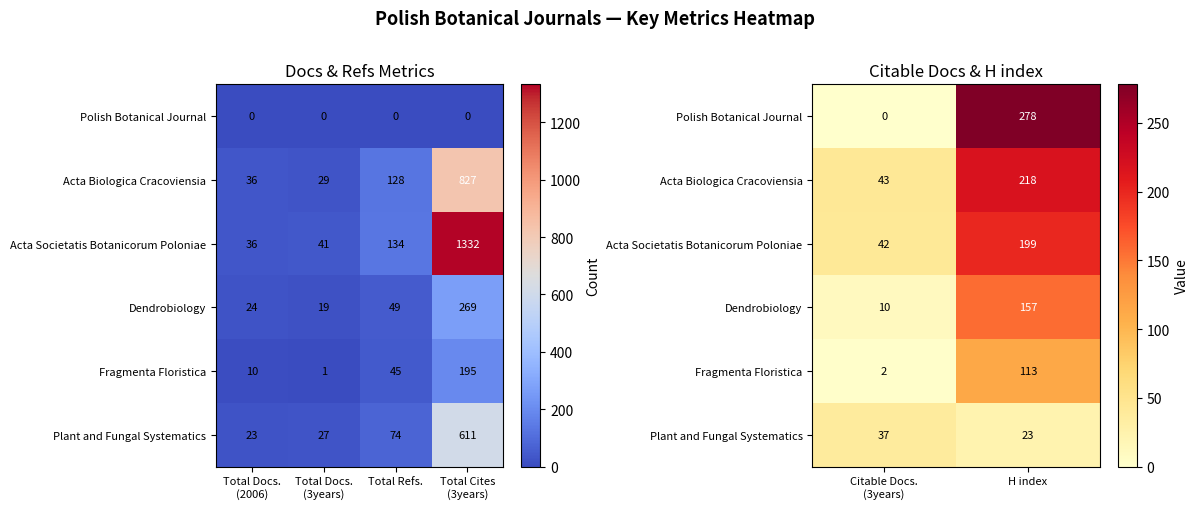

What is the difference between the maximum and minimum values in the Fragmenta Floristica series?

111